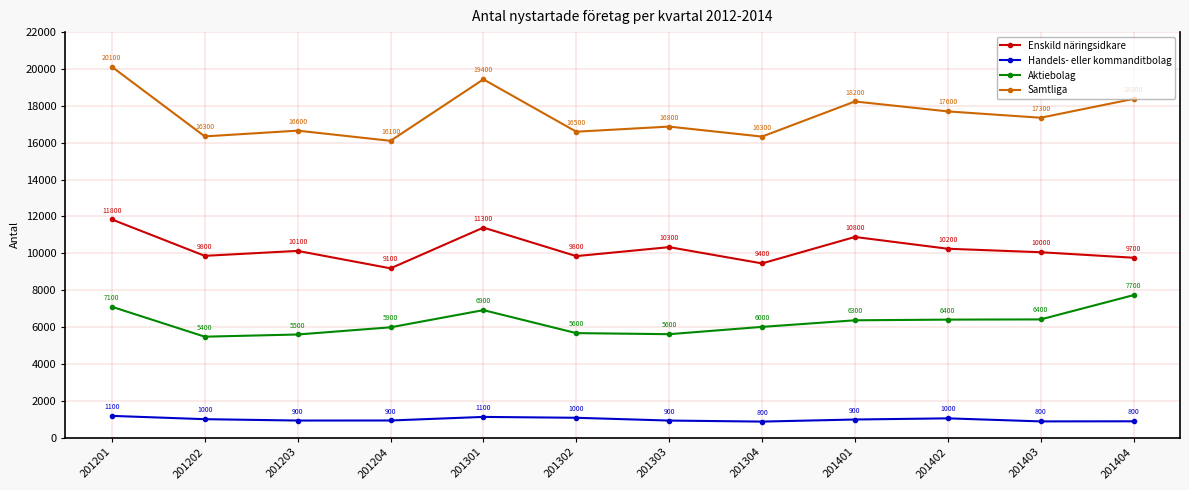

At which category is the sum across all series the highest?

201201